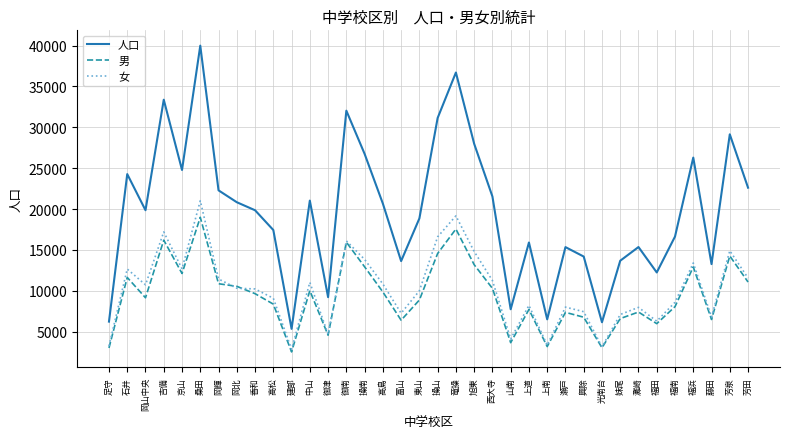

What is the difference between the second highest and second lowest values in the 女 series?

16039